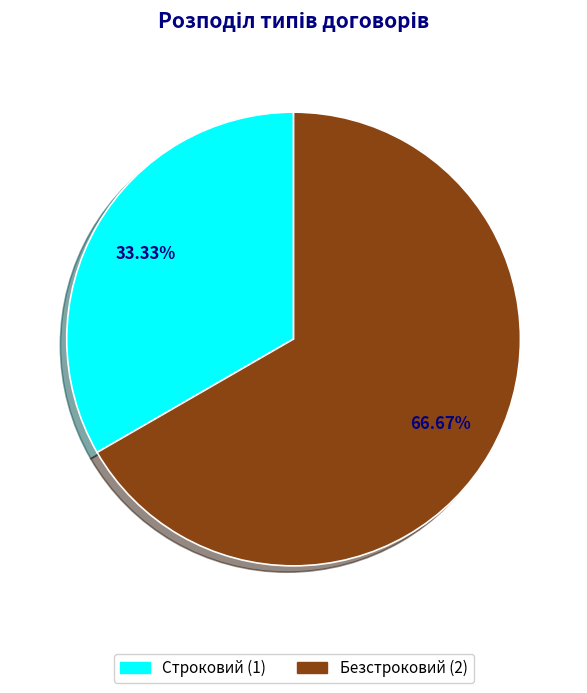

Which slice represents more than half of the pie?

Безстроковий